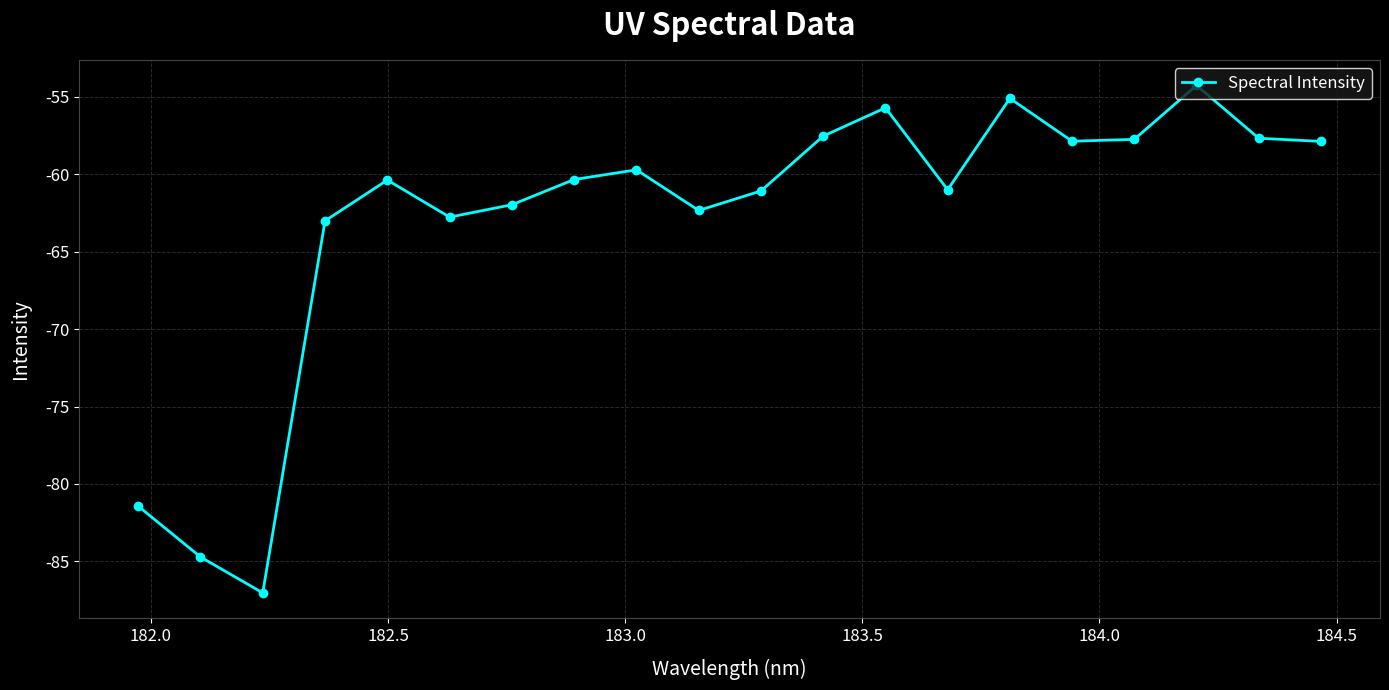

True or false: there are more than 2 points higher than both neighbors.

True